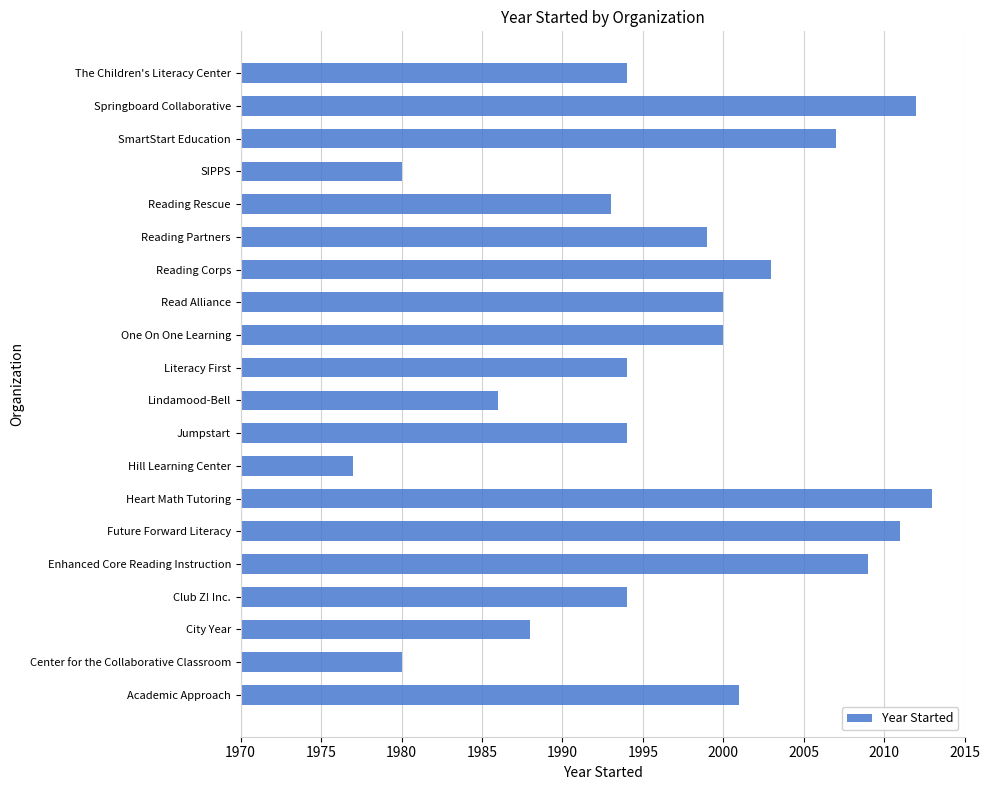

Count the number of categories in the chart.

20